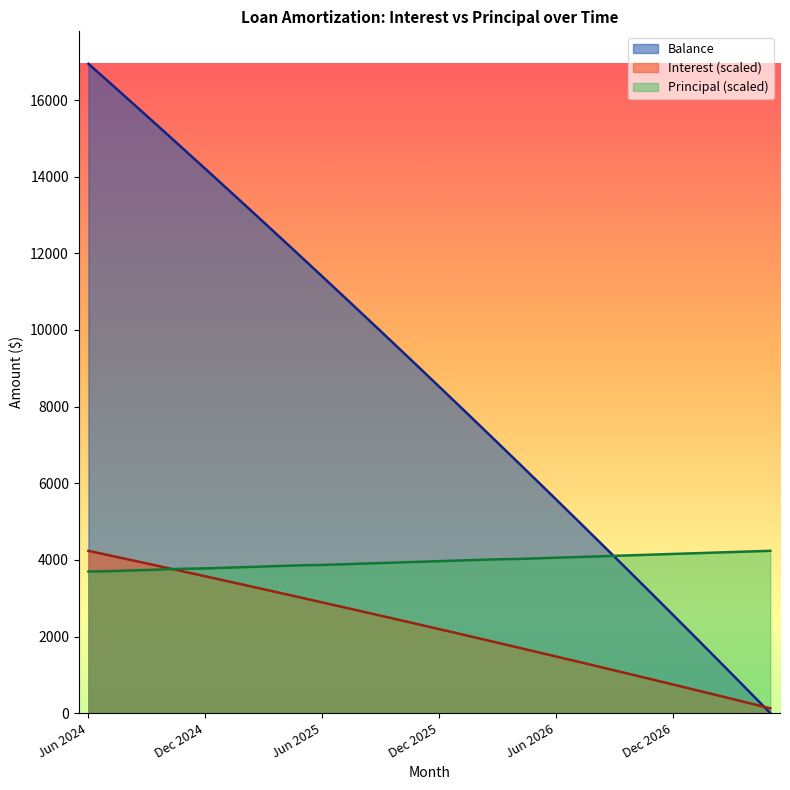

Between which two adjacent categories do Principal and Interest first intersect?

Oct 2024 and Nov 2024